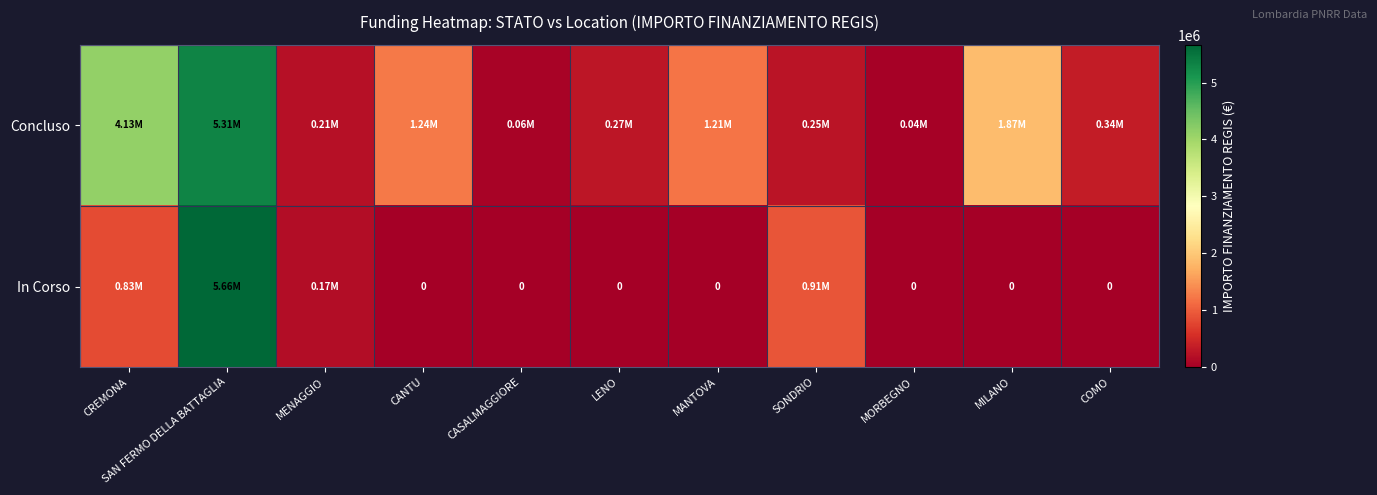

What is the difference between the maximum and minimum values in the In Corso series?

5661857.7